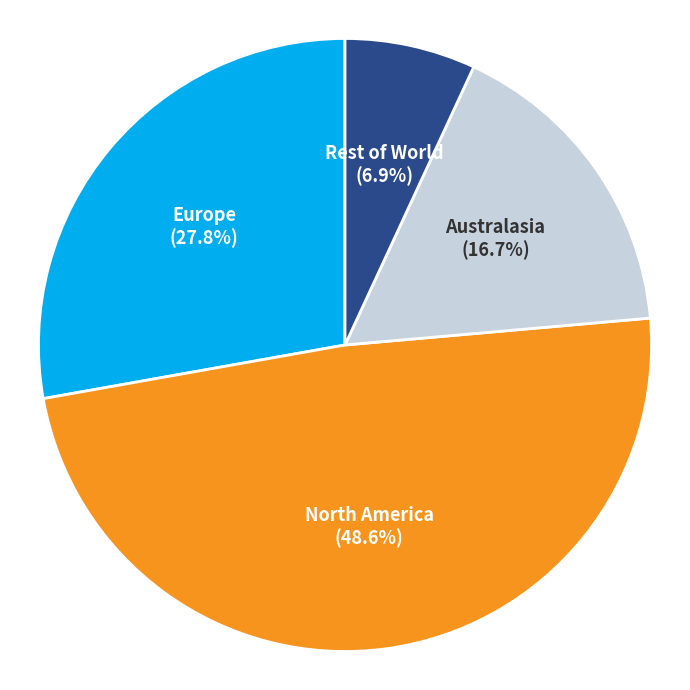

Rank the categories by value from highest to lowest.

North America, Europe, Australasia, Rest of World